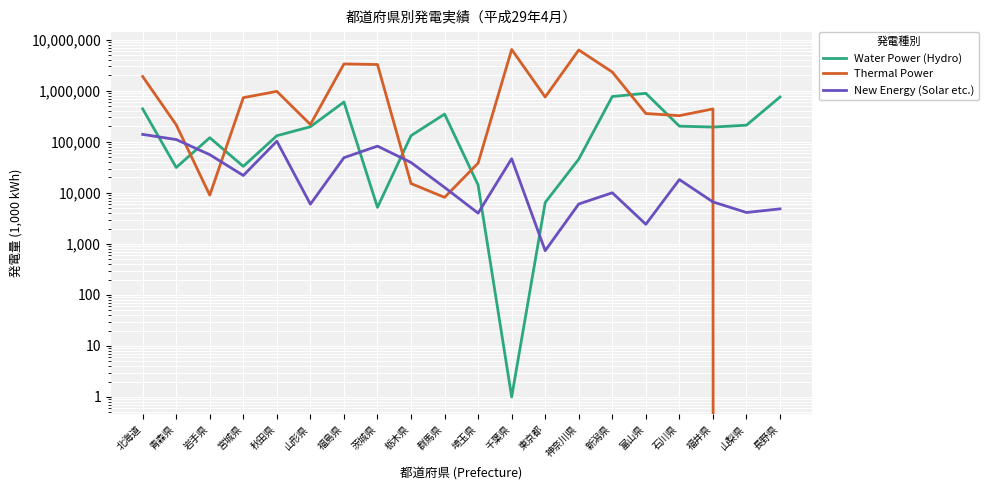

True or false: Thermal Power has more than 0 points higher than both neighbors.

True